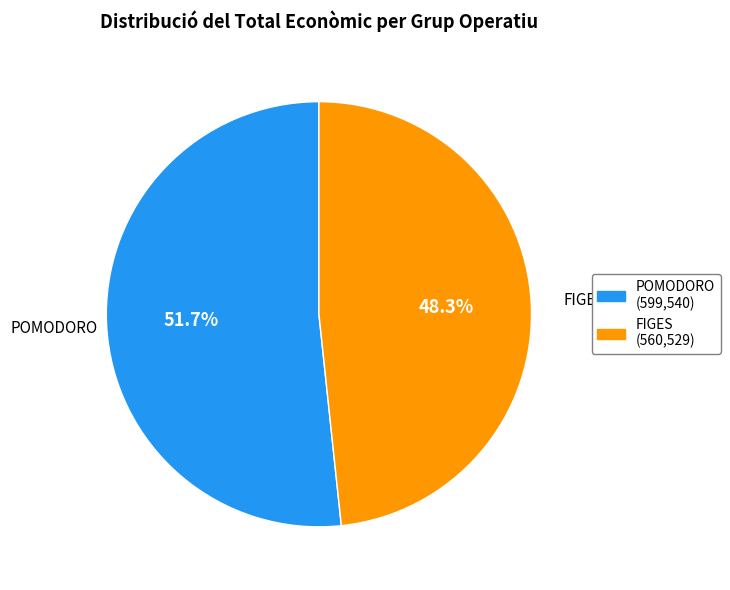

To the nearest percent, what is the combined percentage of FIGES and POMODORO?

100%